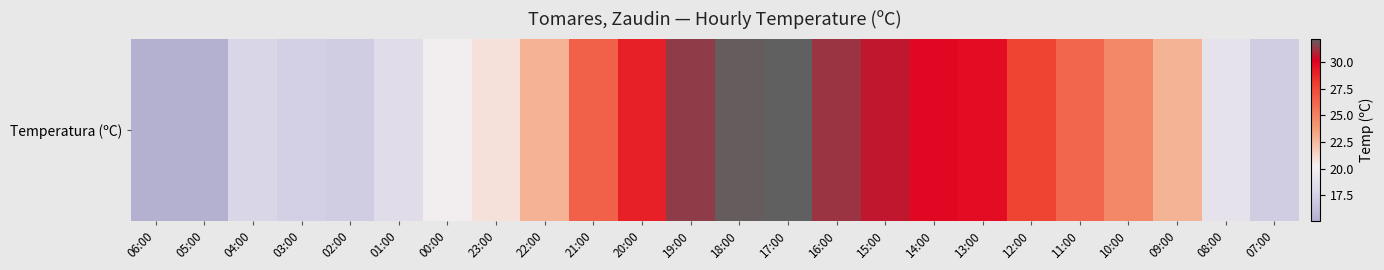

How many categories are shown in the chart?

24